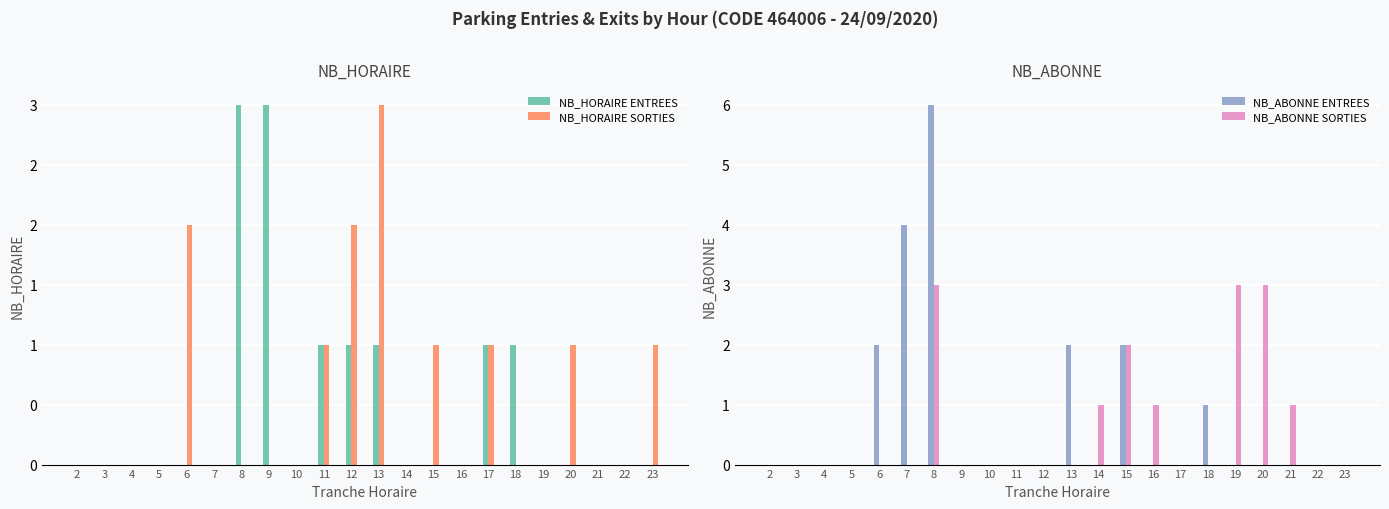

Are the bars horizontal?

No